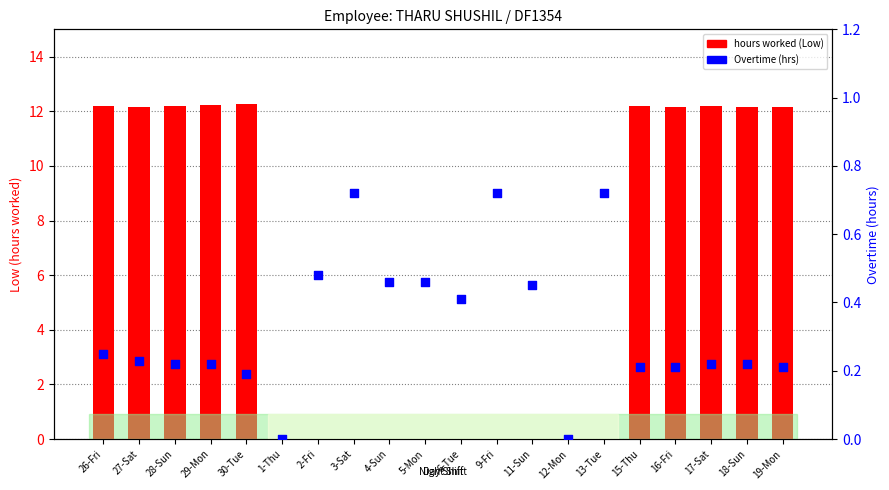

What are all the series names shown in the legend?

hours worked (Low), Overtime (hrs)